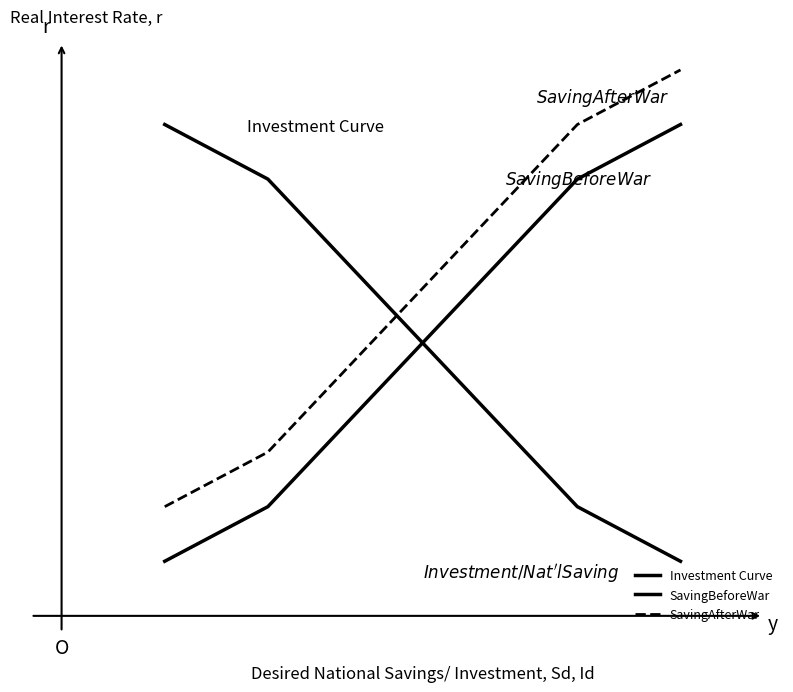

Which series ends up on top after the final intersection of SavingAfterWar and Investment Curve?

SavingAfterWar